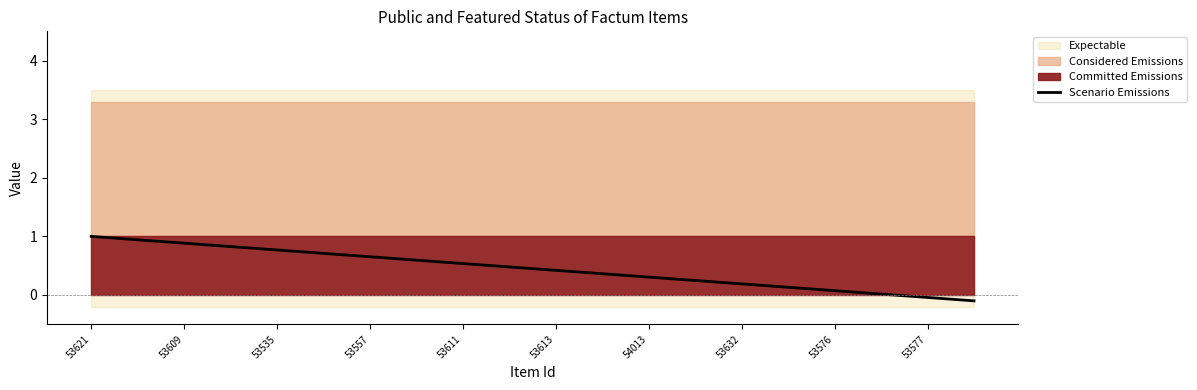

Is it true that Scenario Emissions equals 0.9 at 53611?

False